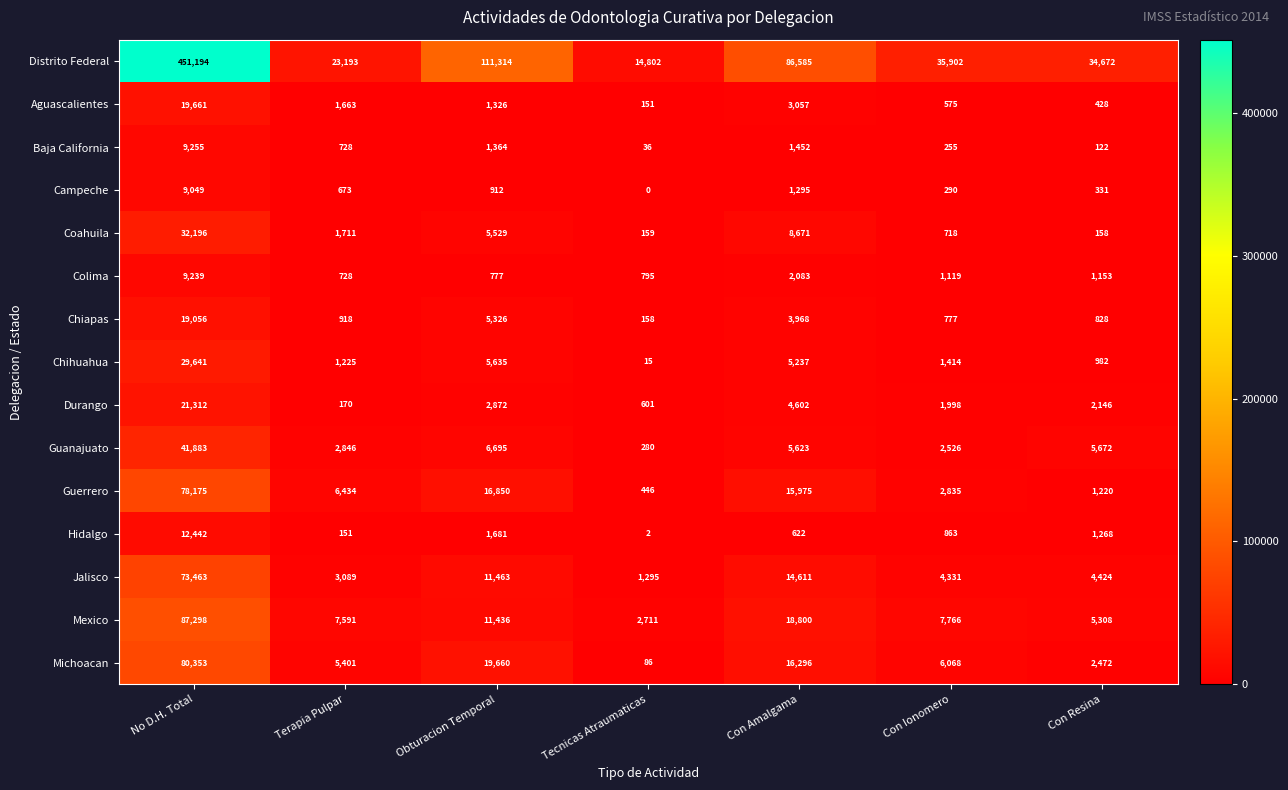

Between No D.H. Total and Con Ionomero, which series saw the biggest shift?

Distrito Federal